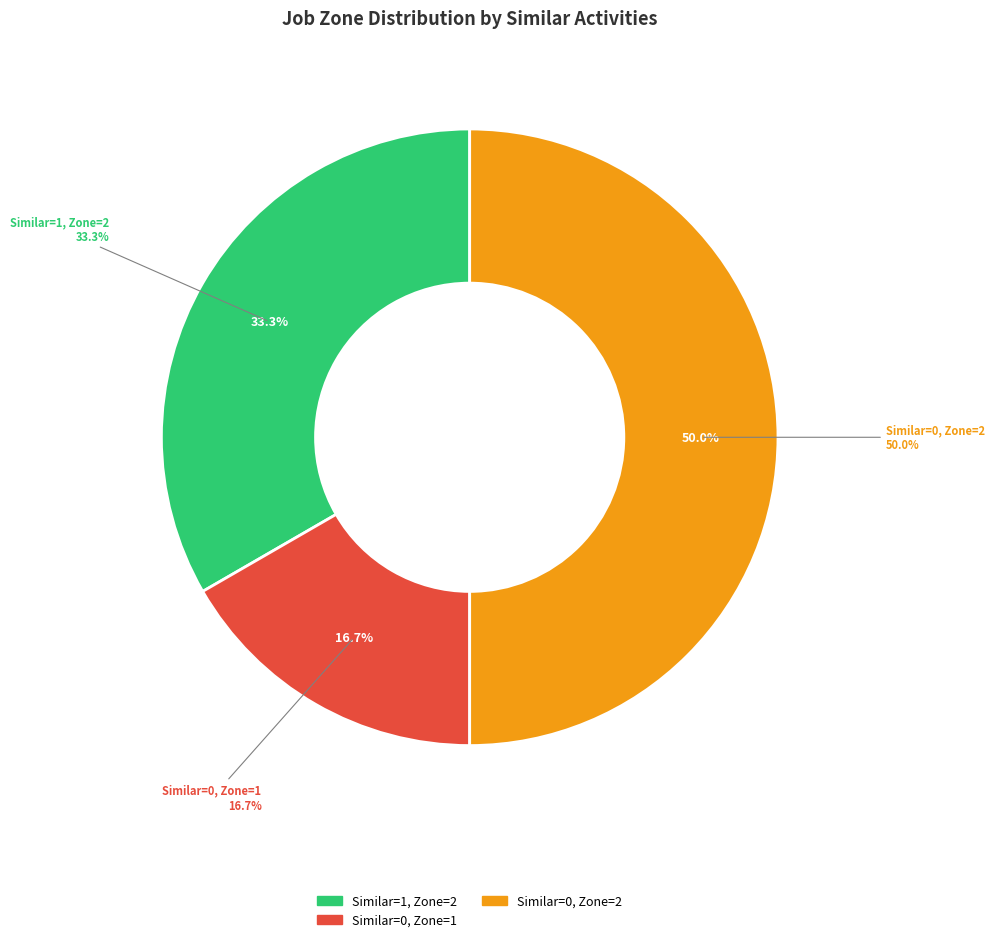

Which slice is the largest?

Similar Activities=0, Job Zone=2